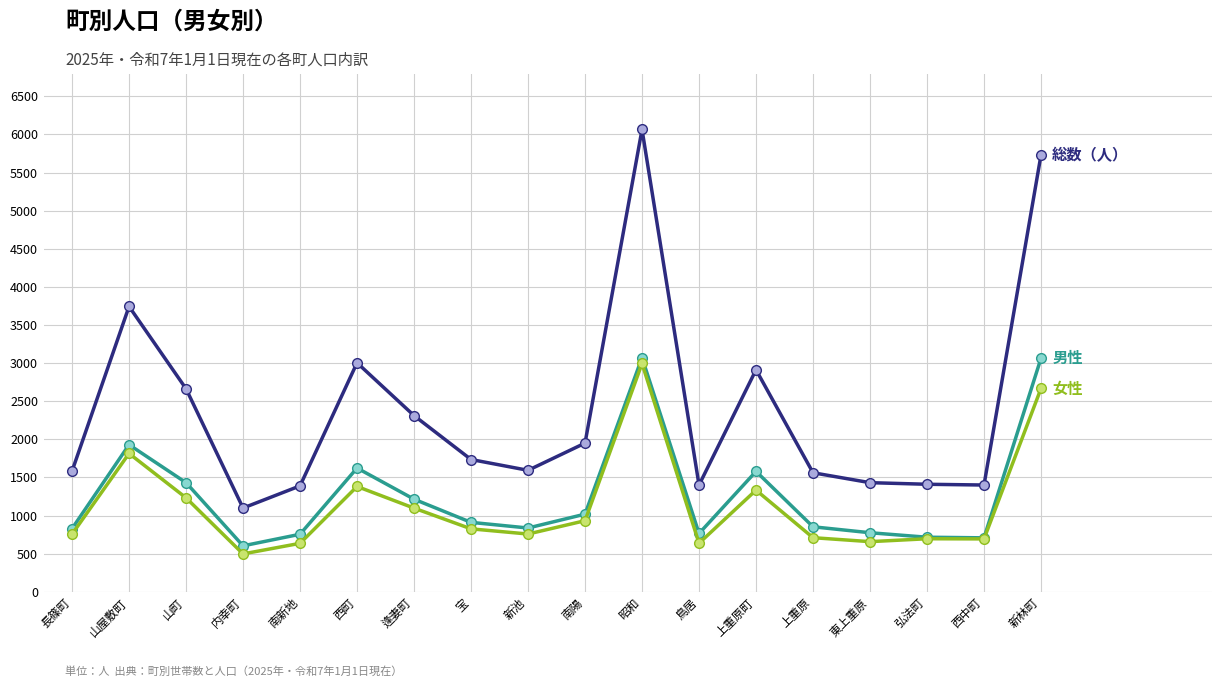

What is the total value across all series at 南新地?

2778